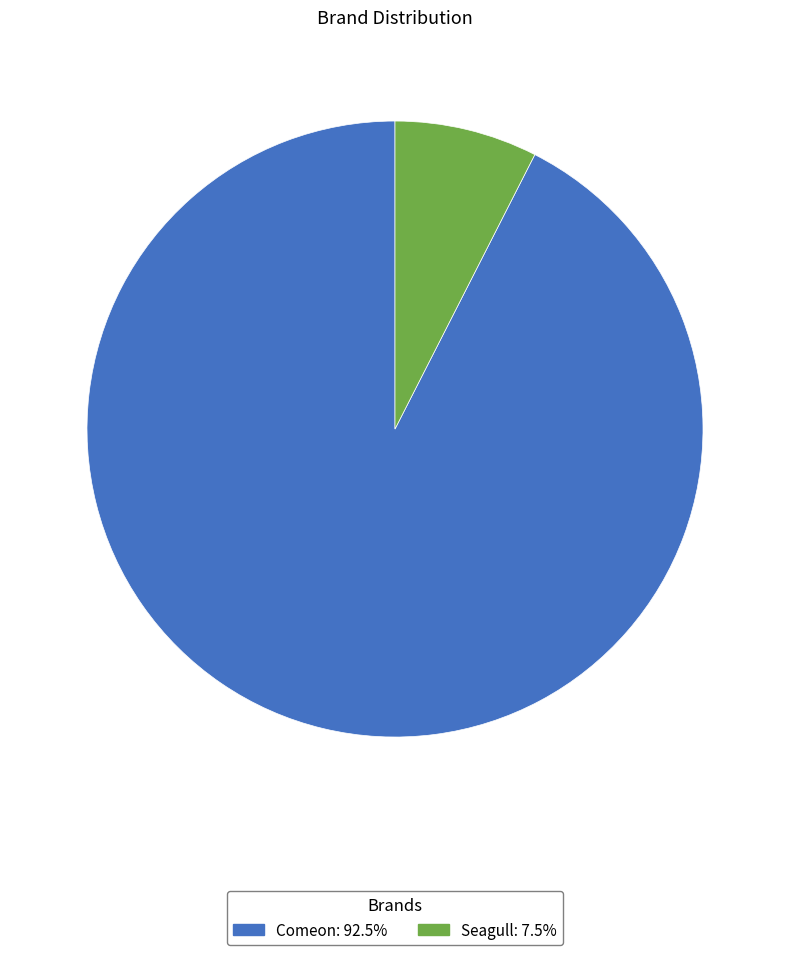

Rank the categories by value from highest to lowest.

Comeon, Seagull